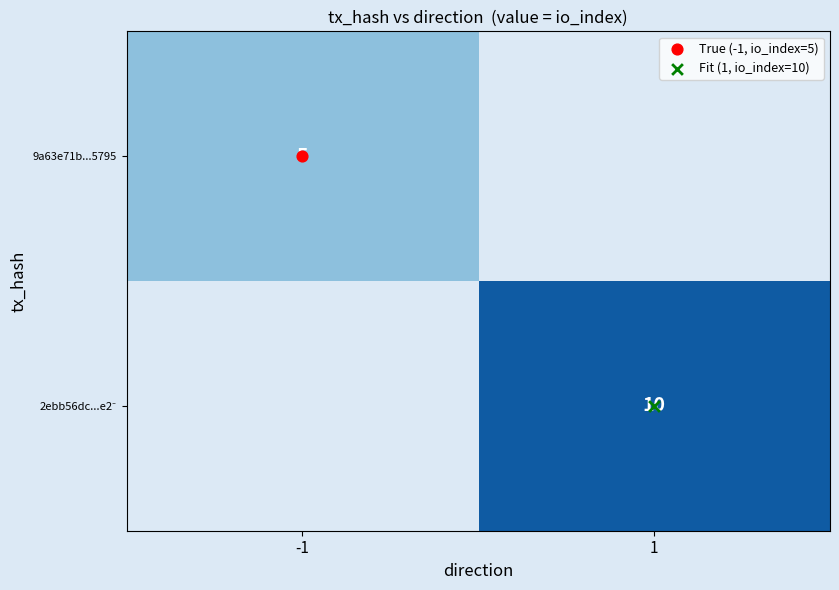

Is the value of 9a63e71b...5795 at 1 greater than the value of 2ebb56dc...e2⁻ at -1?

No